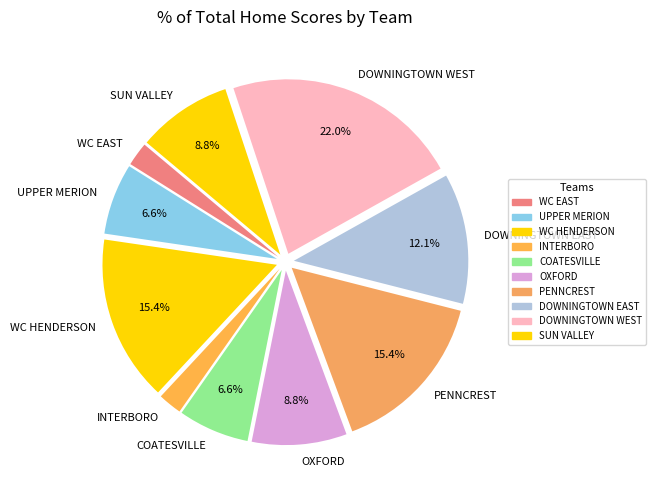

What is the largest slice in the pie chart?

DOWNINGTOWN WEST